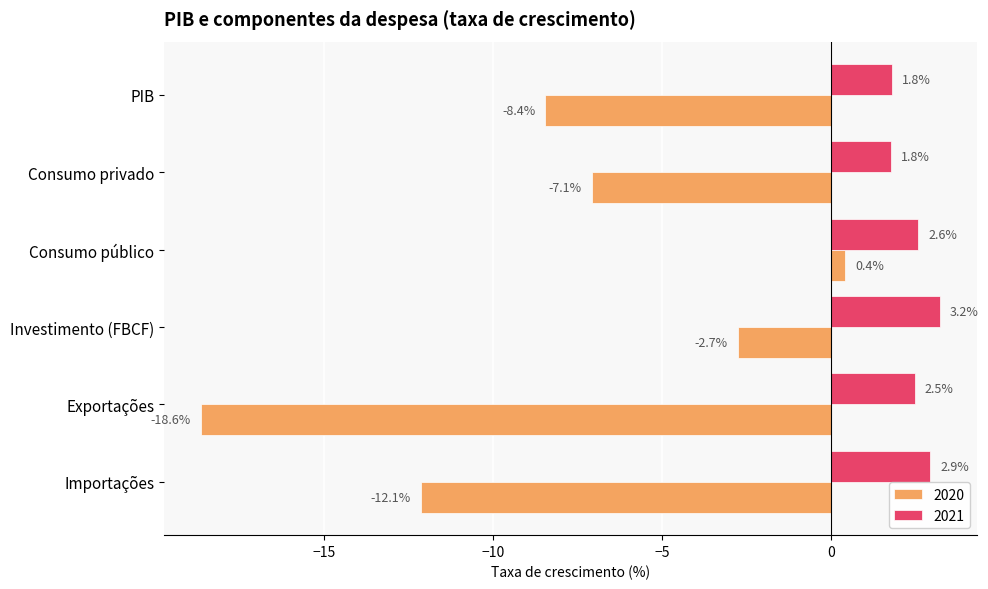

Rank the series at Exportações from highest to lowest value.

2021, 2020